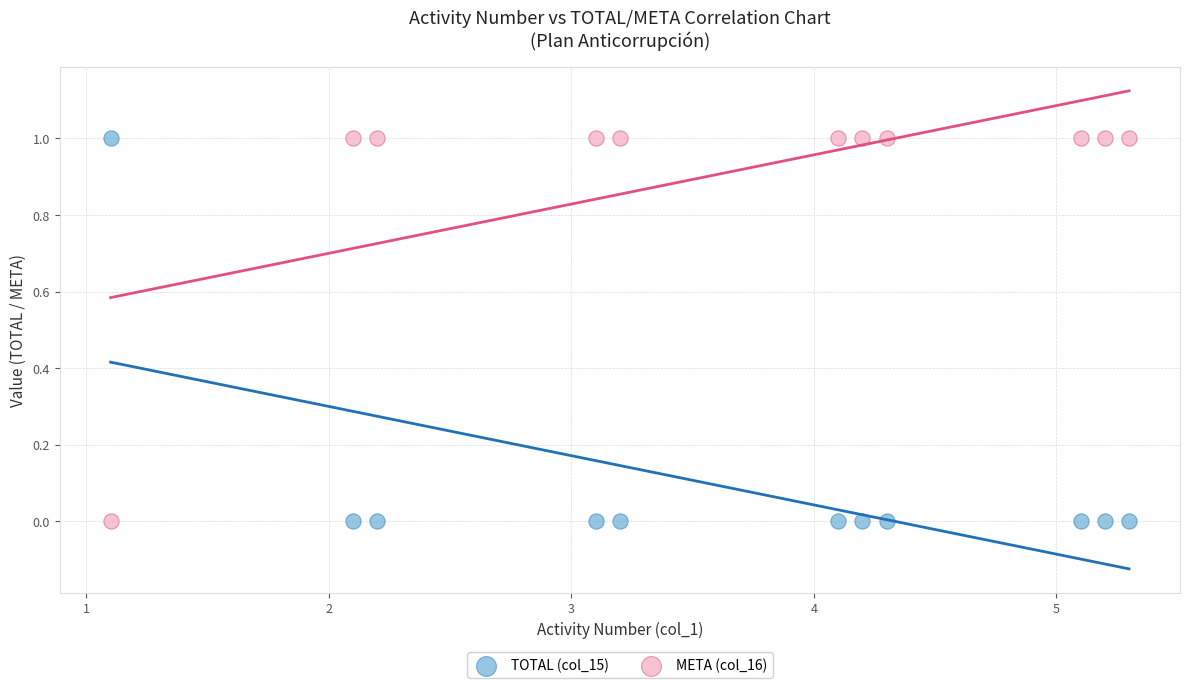

Count the number of points in this scatter plot.

22